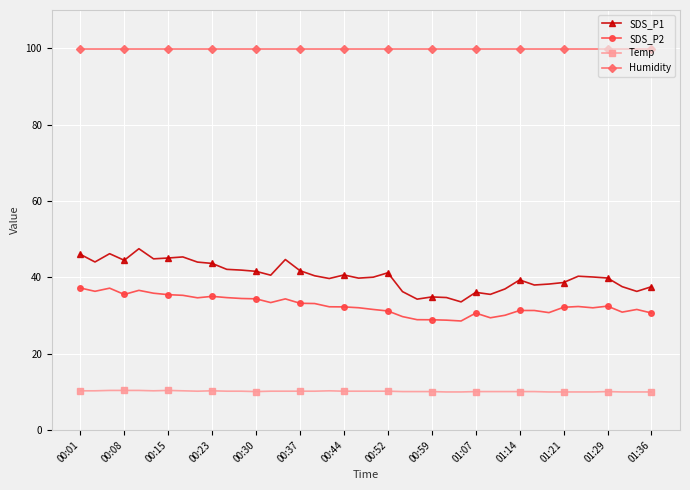

What is the lowest value of the Humidity series?

99.9